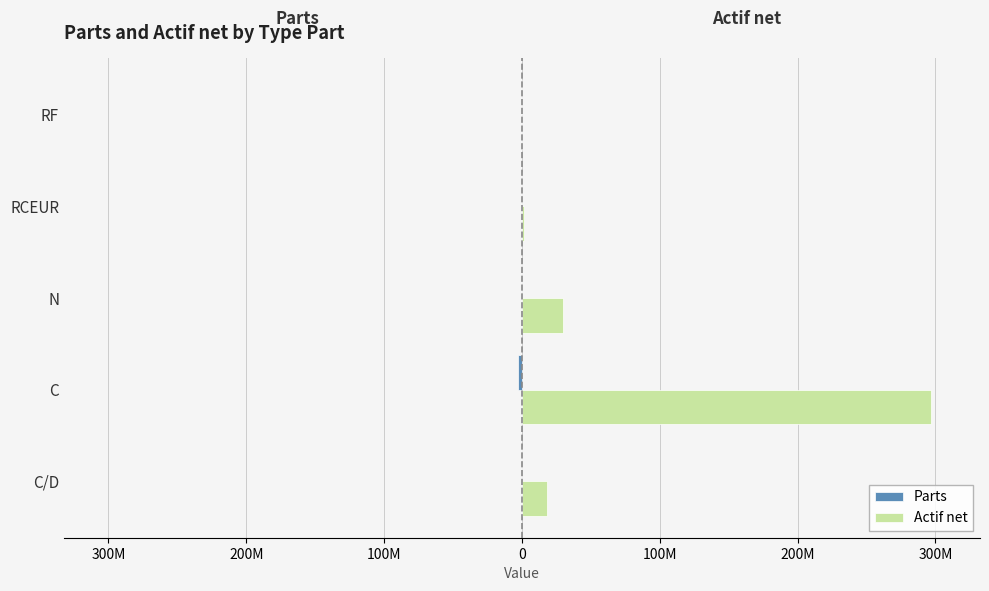

What is the value of the Parts bar at the 1st from the left?

-90683.6